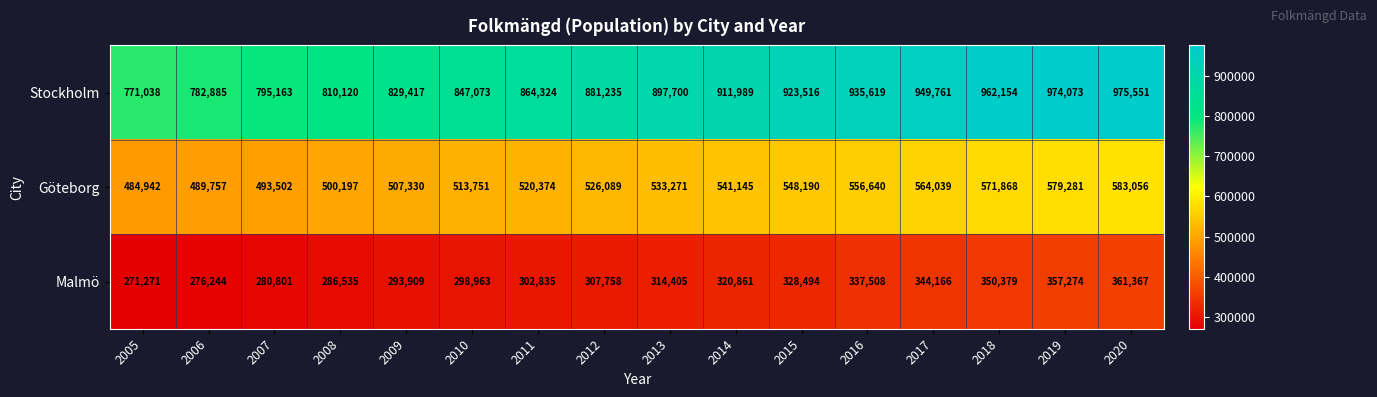

What is the difference between the second highest and second lowest values in the Malmö series?

81030